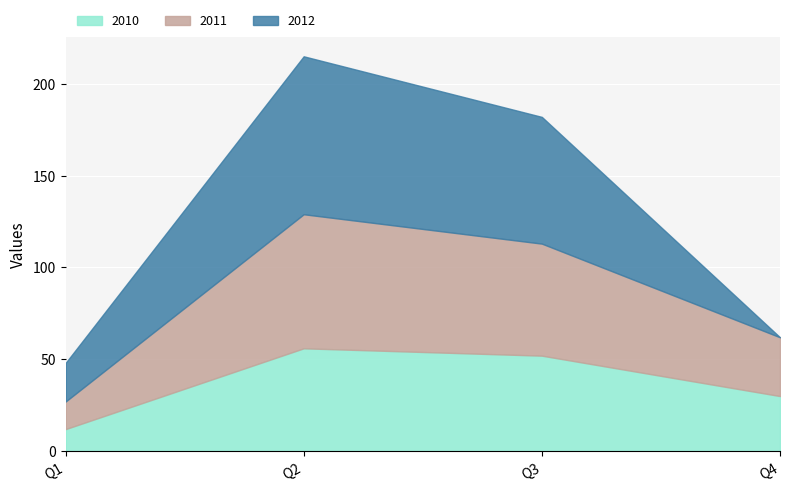

List the series in order of their overall mean, highest first.

2011, 2012, 2010